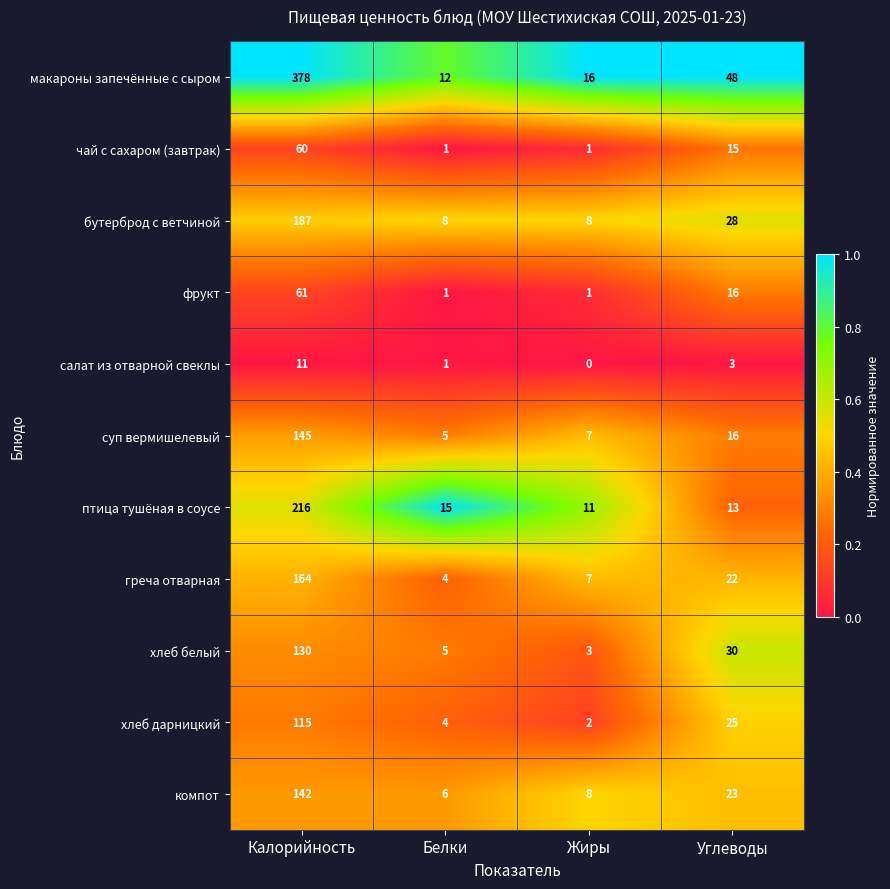

Which series has the largest total across all categories?

макароны запечённые с сыром